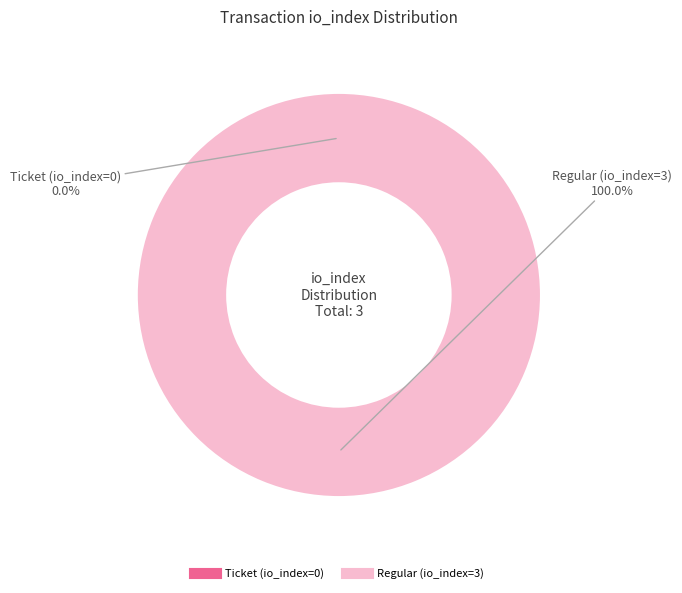

Which has a higher value, Ticket (io_index=0) or Regular (io_index=3)?

Regular (io_index=3)